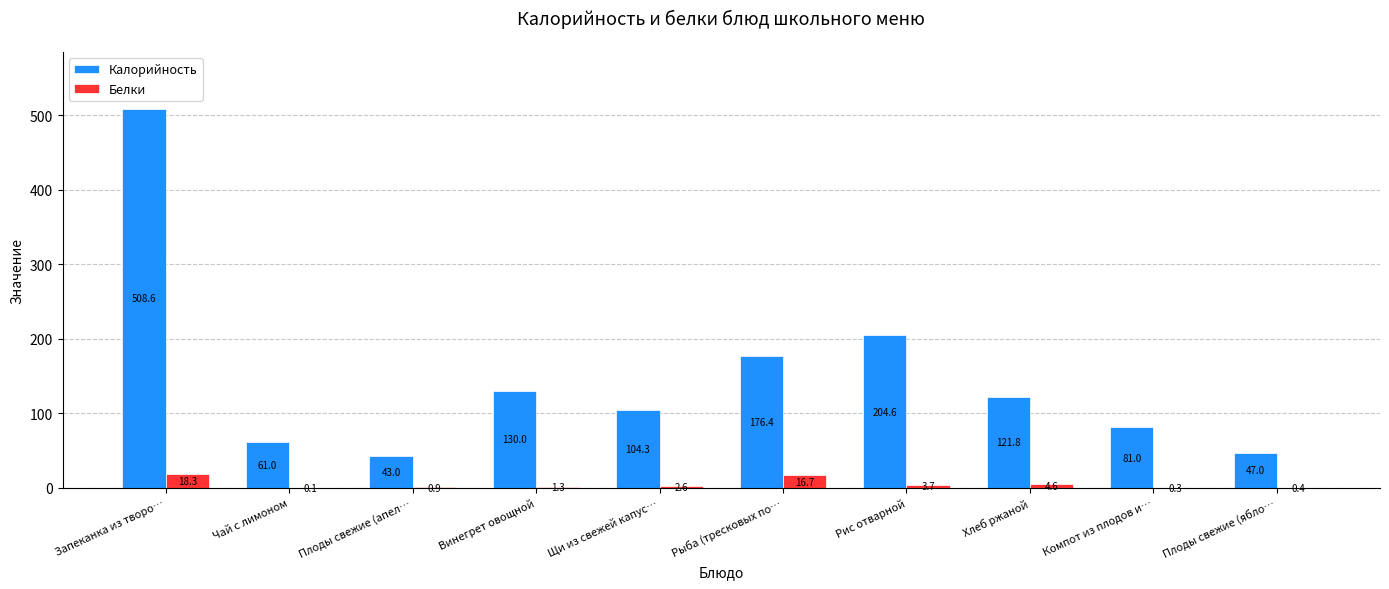

At which category is the sum across all series the highest?

Запеканка из творо…